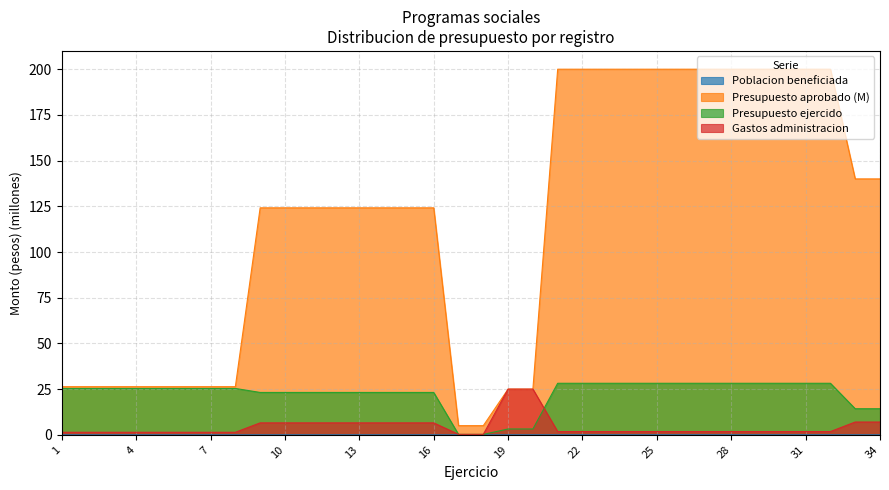

Read the Gastos administracion value at 11.

6.5